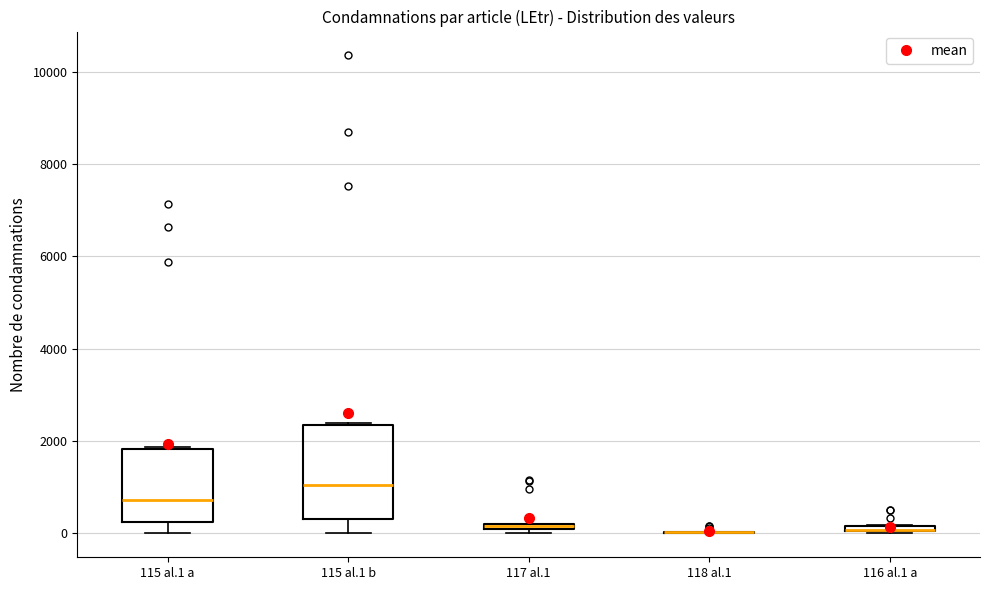

Where is the lower edge of the box for 117 al.1 on the y-axis? The values are not printed on the chart, so give them approximately, as read against the axis.

0